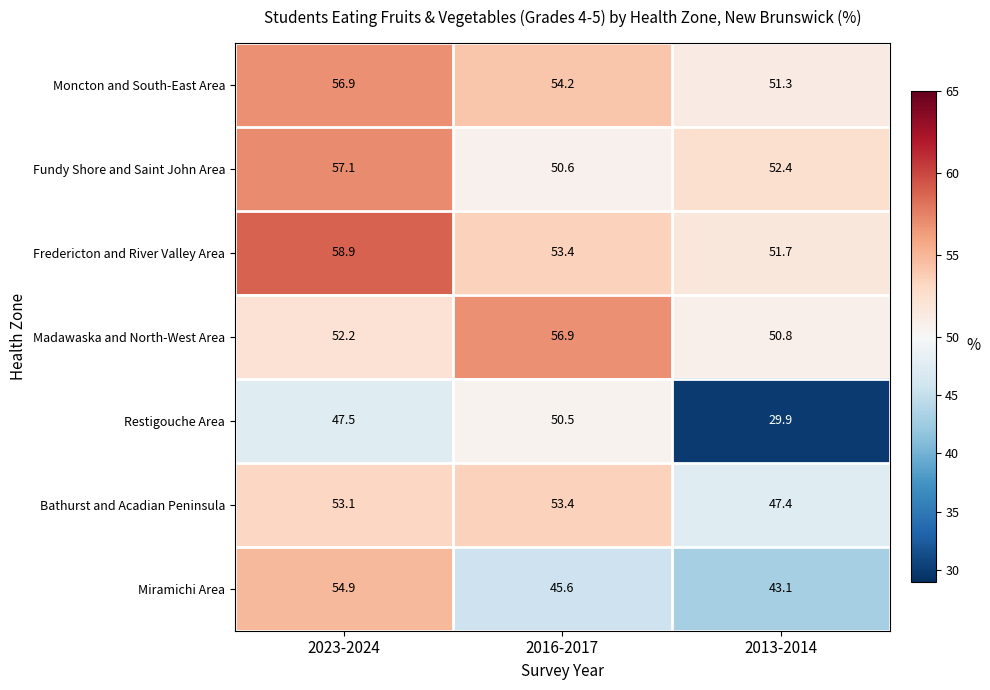

The value of Fundy Shore and Saint John Area at 2013-2014 is 52.4. True or false?

True